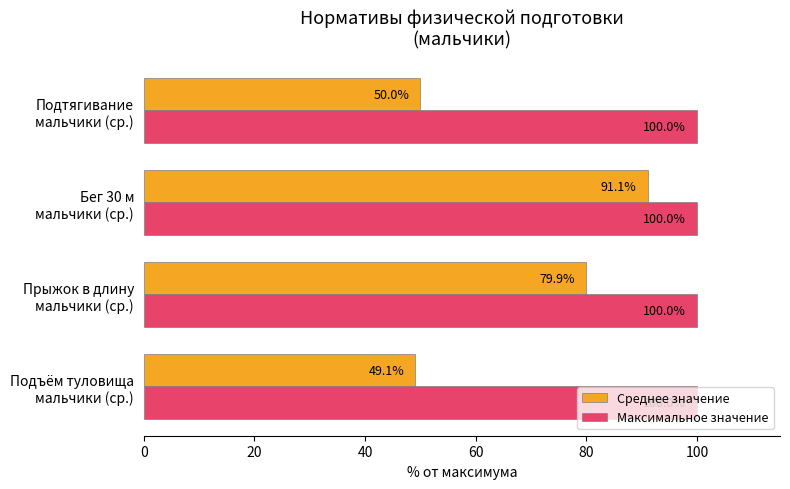

At how many categories does at least one series exceed 52?

4